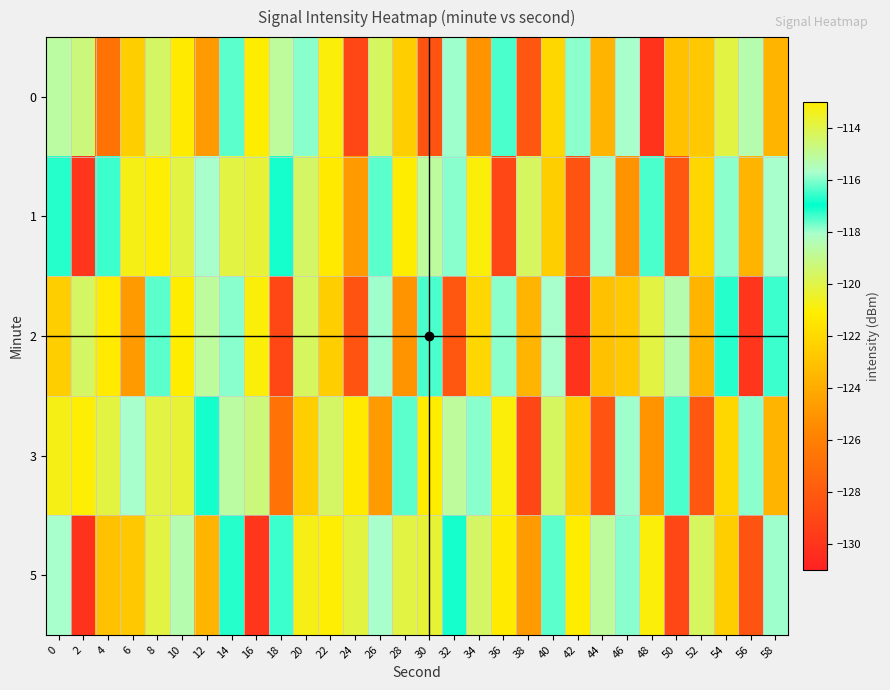

Reading left to right, what are all the values shown in this chart?

0: 0=-118.7	2=-114.7	4=-126.6	6=-122.5	8=-119.6	10=-121.2	12=-124.8	14=-117.6	16=-121.1	18=-118.7	20=-117.8	22=-121.0	24=-129.0	26=-119.7	28=-122.5	30=-128.3	32=-115.8	34=-125.1	36=-117.5	38=-128.1	40=-122.1	42=-116.0	44=-123.6	46=-118.0	48=-130.0	50=-123.1	52=-122.7	54=-120.1	56=-115.3	58=-123.6
1: 0=-117.2	2=-129.9	4=-116.5	6=-113.3	8=-121.0	10=-120.1	12=-115.7	14=-120.1	16=-113.8	18=-116.8	20=-119.6	22=-121.2	24=-124.8	26=-117.6	28=-121.1	30=-118.7	32=-117.8	34=-121.0	36=-129.0	38=-119.7	40=-122.5	42=-128.3	44=-115.8	46=-125.1	48=-117.5	50=-128.1	52=-122.1	54=-116.0	56=-123.6	58=-118.0
2: 0=-122.5	2=-119.6	4=-121.2	6=-124.8	8=-117.6	10=-121.1	12=-118.7	14=-117.8	16=-121.0	18=-129.0	20=-119.7	22=-122.5	24=-128.3	26=-115.8	28=-125.1	30=-117.5	32=-128.1	34=-122.1	36=-116.0	38=-123.6	40=-118.0	42=-130.0	44=-123.1	46=-122.7	48=-120.1	50=-115.3	52=-123.6	54=-117.2	56=-129.9	58=-116.5
3: 0=-113.3	2=-121.0	4=-120.1	6=-115.7	8=-120.1	10=-113.8	12=-116.8	14=-118.7	16=-114.7	18=-126.6	20=-122.5	22=-119.6	24=-121.2	26=-124.8	28=-117.6	30=-121.1	32=-118.7	34=-117.8	36=-121.0	38=-129.0	40=-119.7	42=-122.5	44=-128.3	46=-115.8	48=-125.1	50=-117.5	52=-128.1	54=-122.1	56=-116.0	58=-123.6
5: 0=-118.0	2=-130.0	4=-123.1	6=-122.7	8=-120.1	10=-115.3	12=-123.6	14=-117.2	16=-129.9	18=-116.5	20=-113.3	22=-121.0	24=-120.1	26=-115.7	28=-120.1	30=-113.8	32=-116.8	34=-119.6	36=-121.2	38=-124.8	40=-117.6	42=-121.1	44=-118.7	46=-117.8	48=-121.0	50=-129.0	52=-119.7	54=-122.5	56=-128.3	58=-115.8